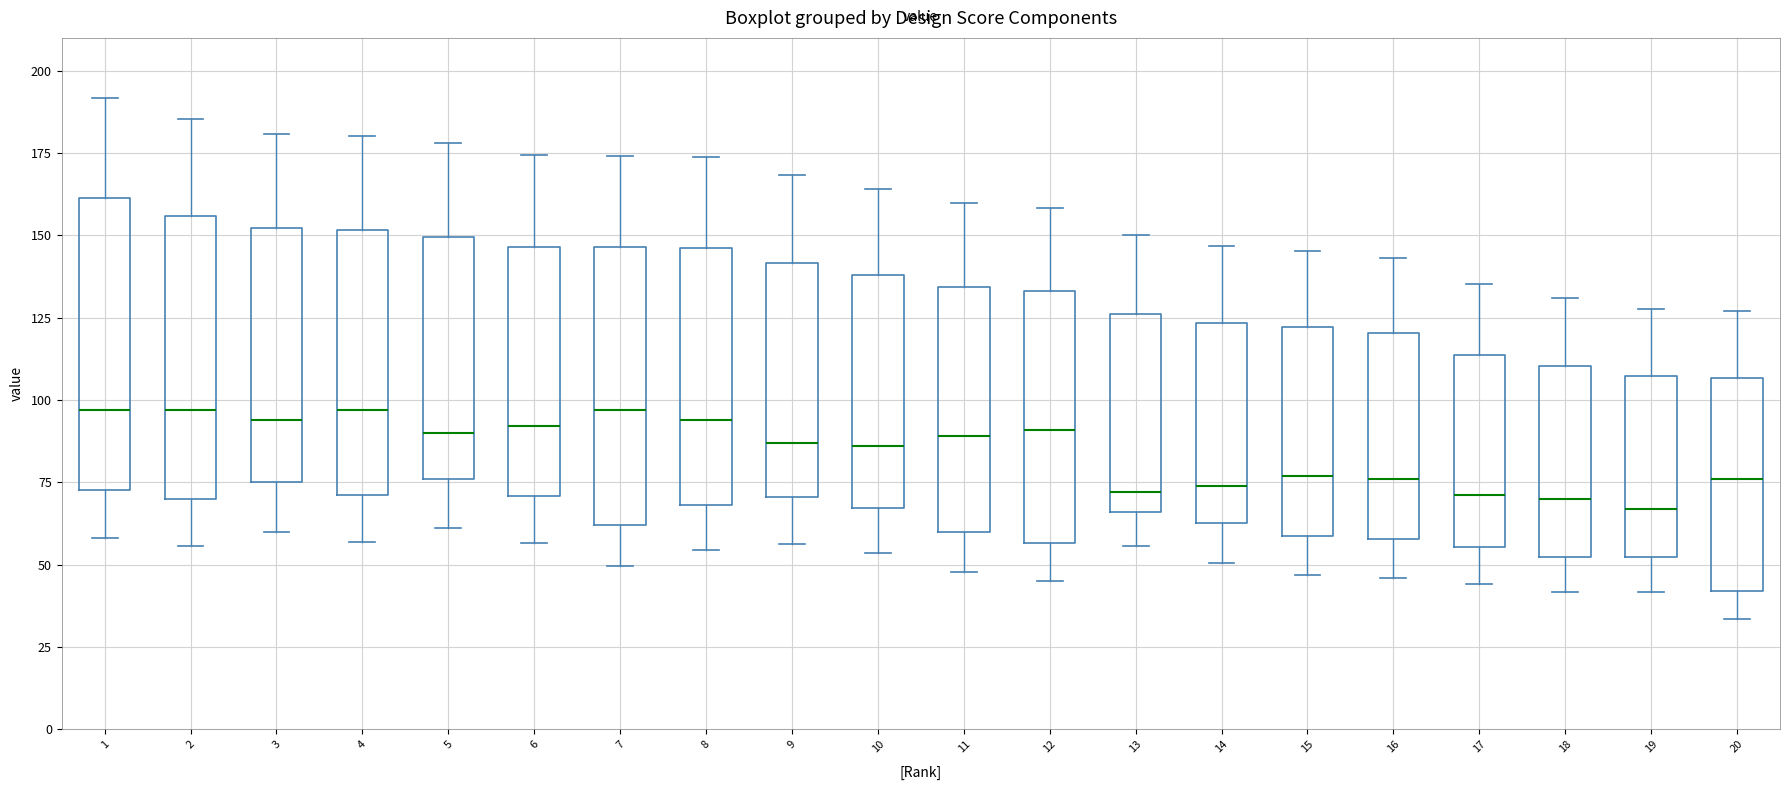

Where does the median line of the box at x = 2 sit on the y-axis? The values are not printed on the chart, so give them approximately, as read against the axis.

95